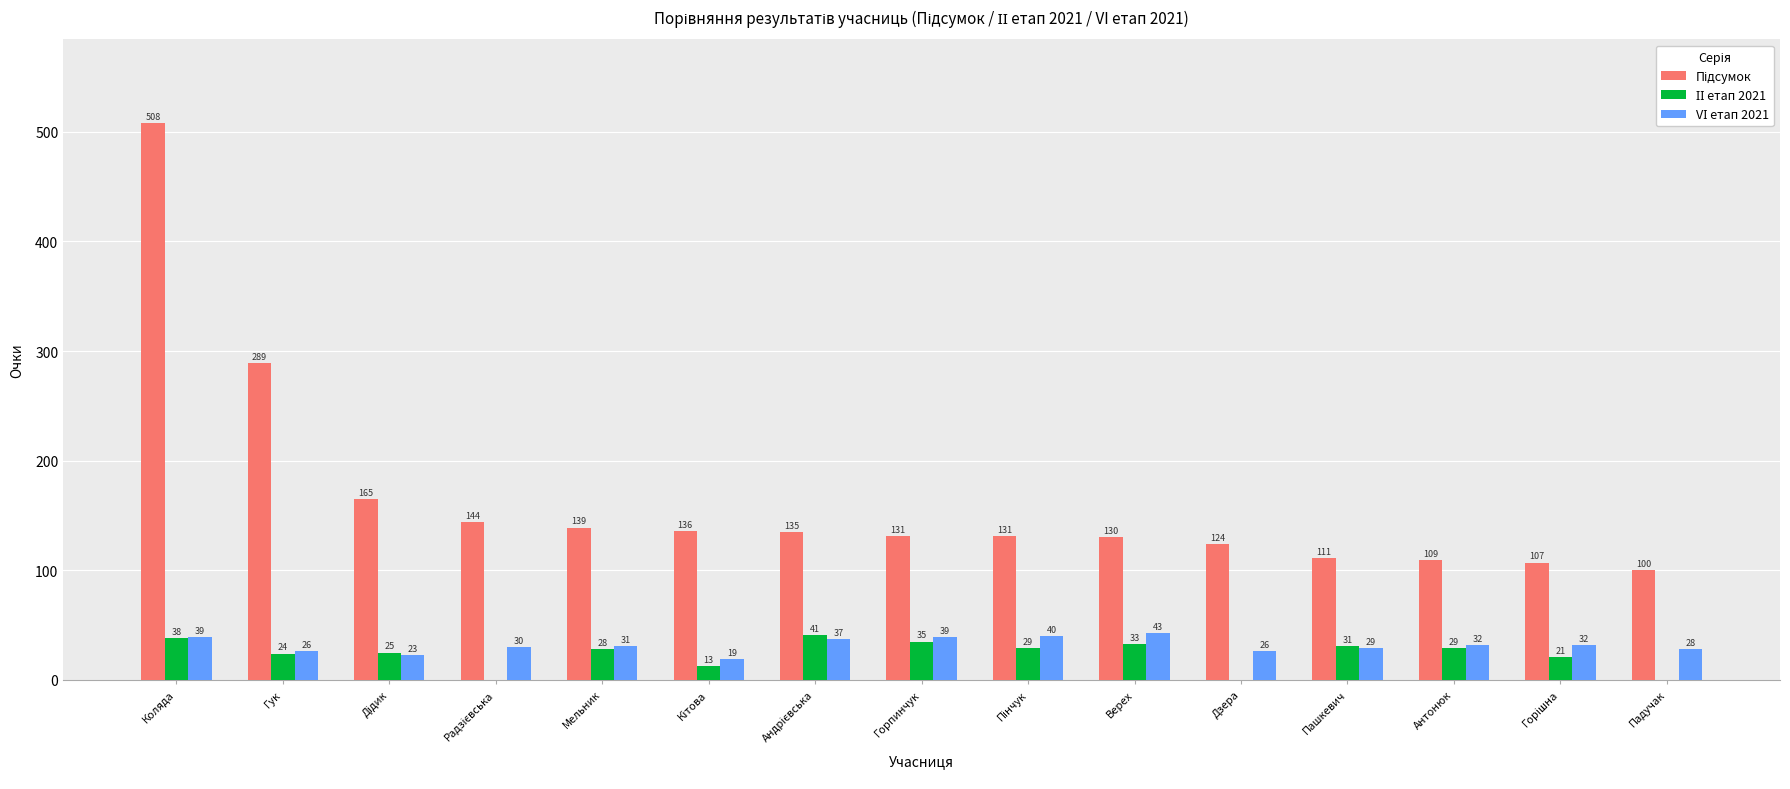

What is the maximum value shown in the chart?

508